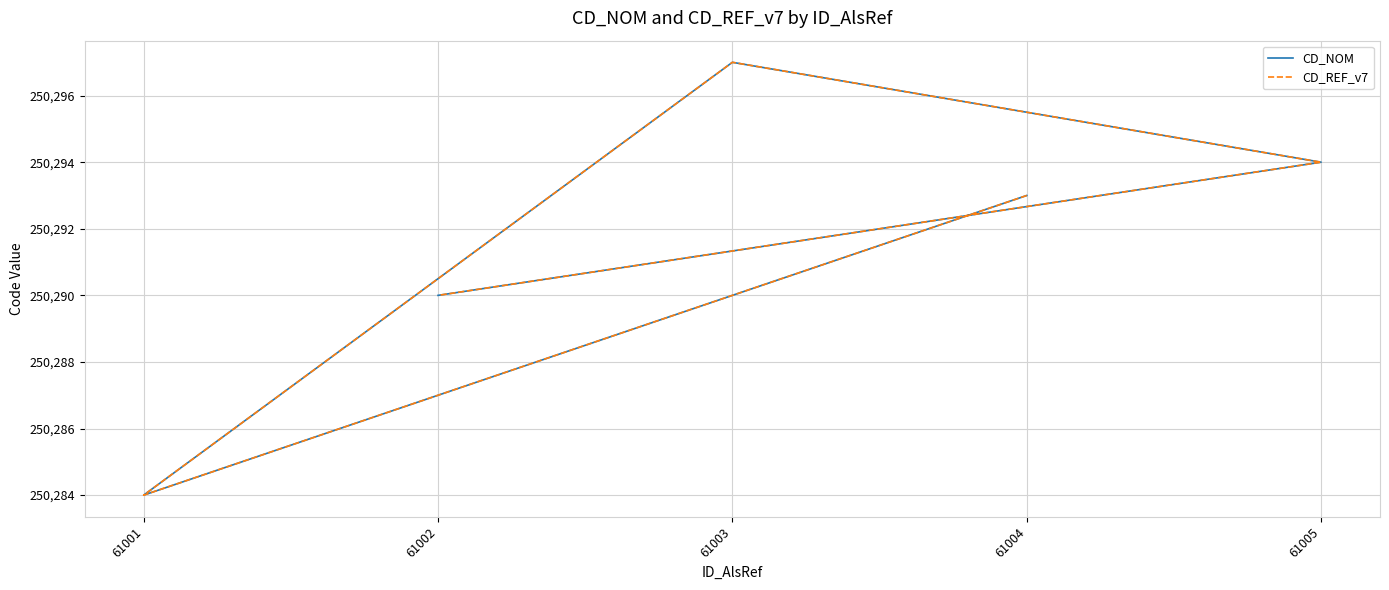

What is the smallest value displayed?

250284